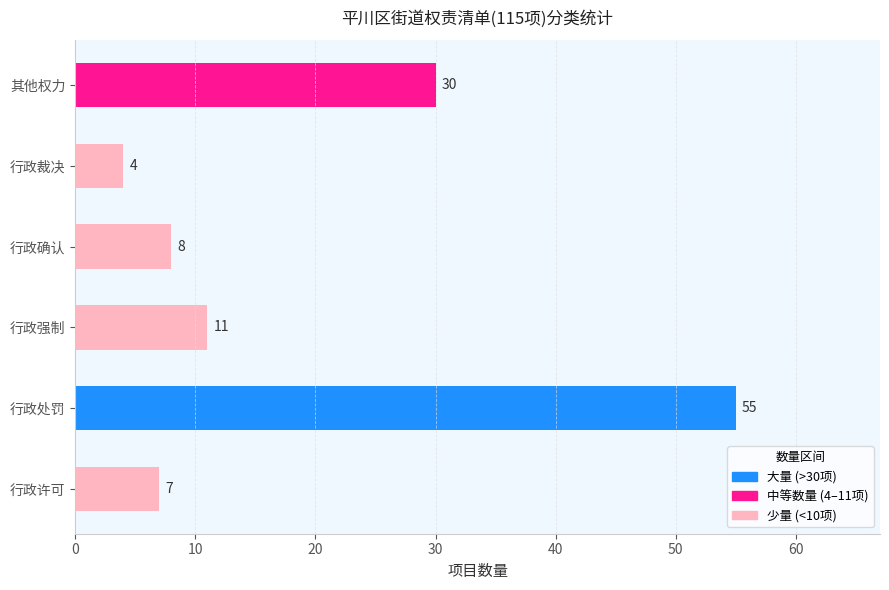

Rank the categories by value from highest to lowest.

行政处罚, 其他权力, 行政强制, 行政确认, 行政许可, 行政裁决